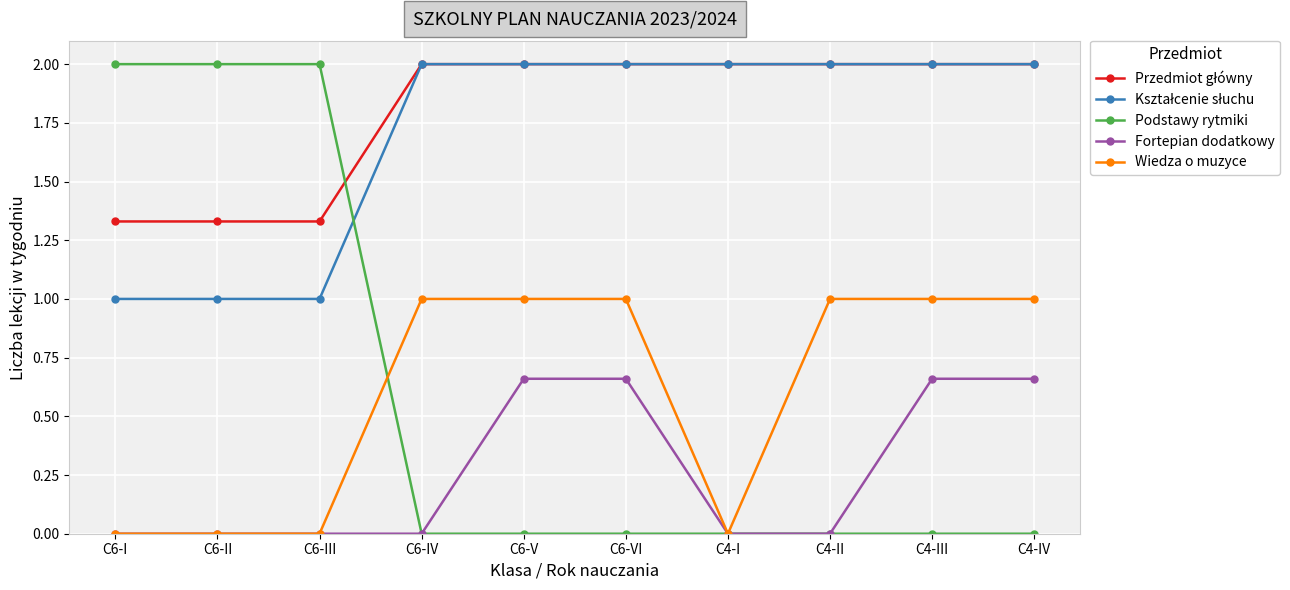

The Fortepian dodatkowy series shows 0.0 at C6-II. True or false?

True